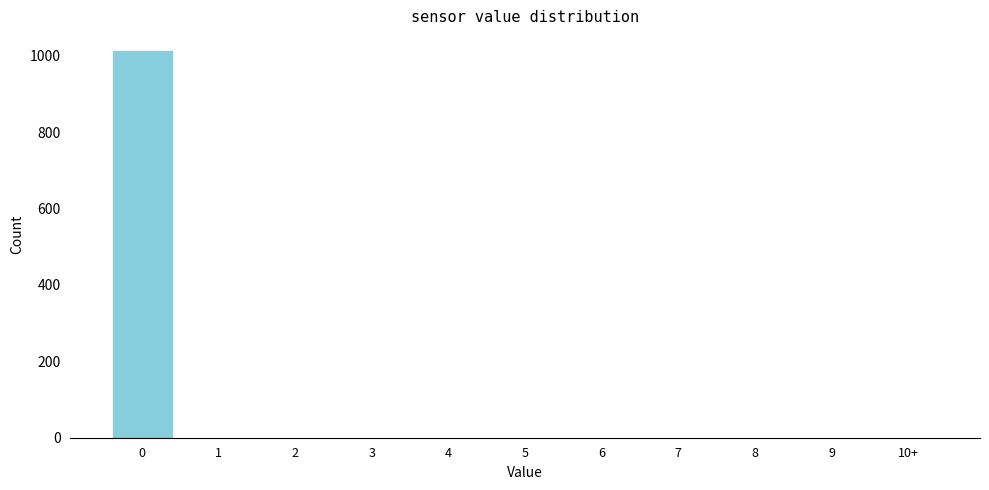

Reading left to right, extract all data points from this chart.

0=1016	1=0	2=0	3=0	4=0	5=0	6=0	7=0	8=0	9=0	10+=0